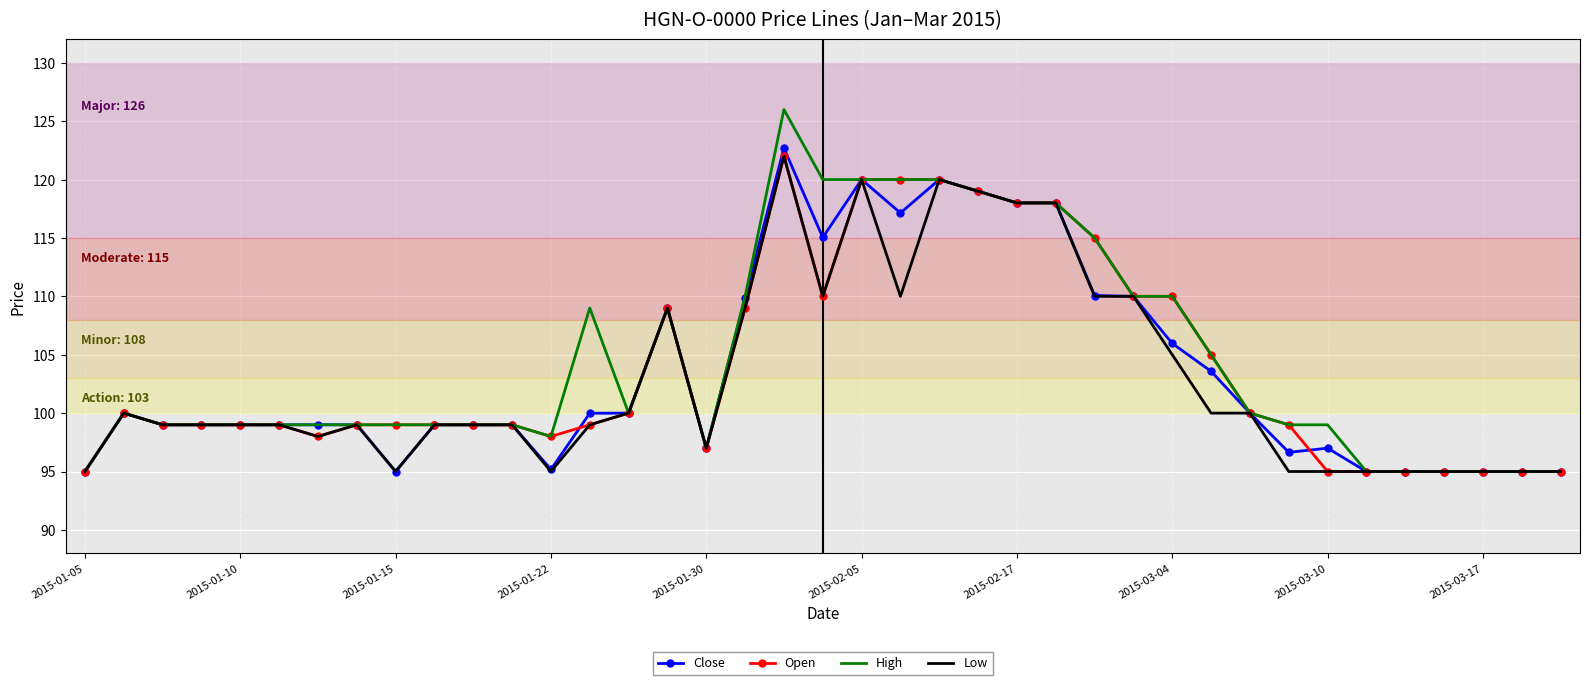

What is the minimum value for High?

95.0